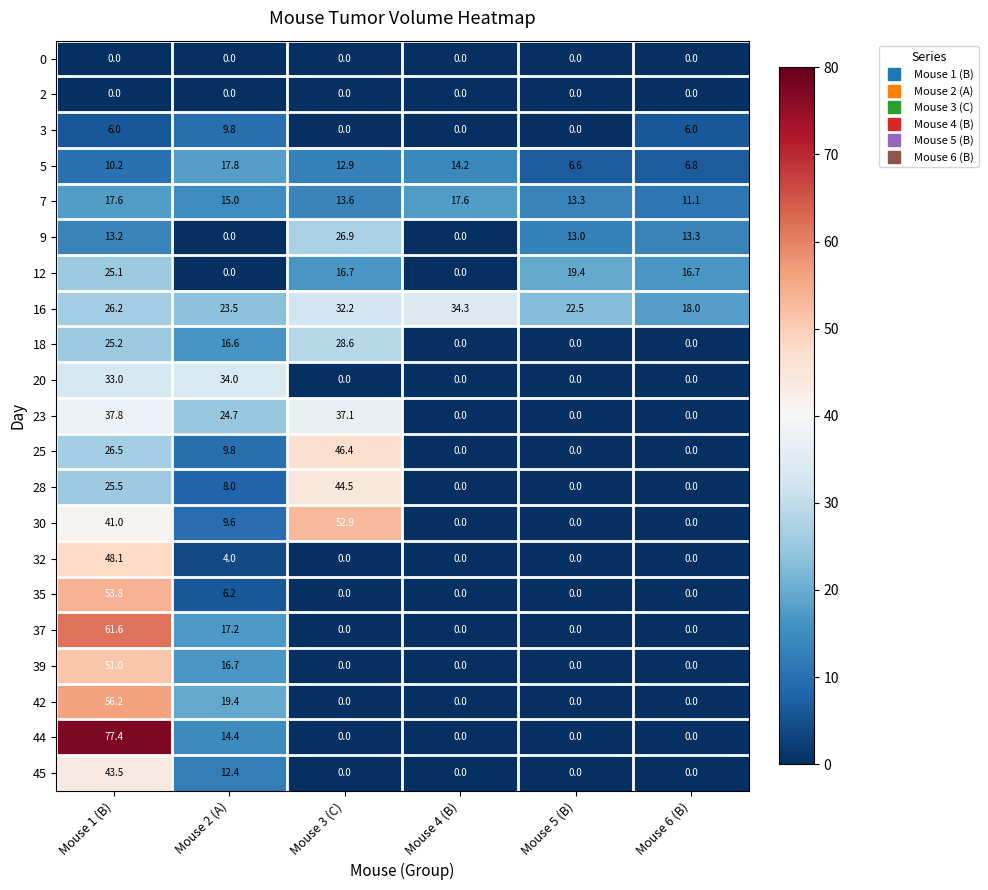

At how many categories does at least one series exceed 52?

2